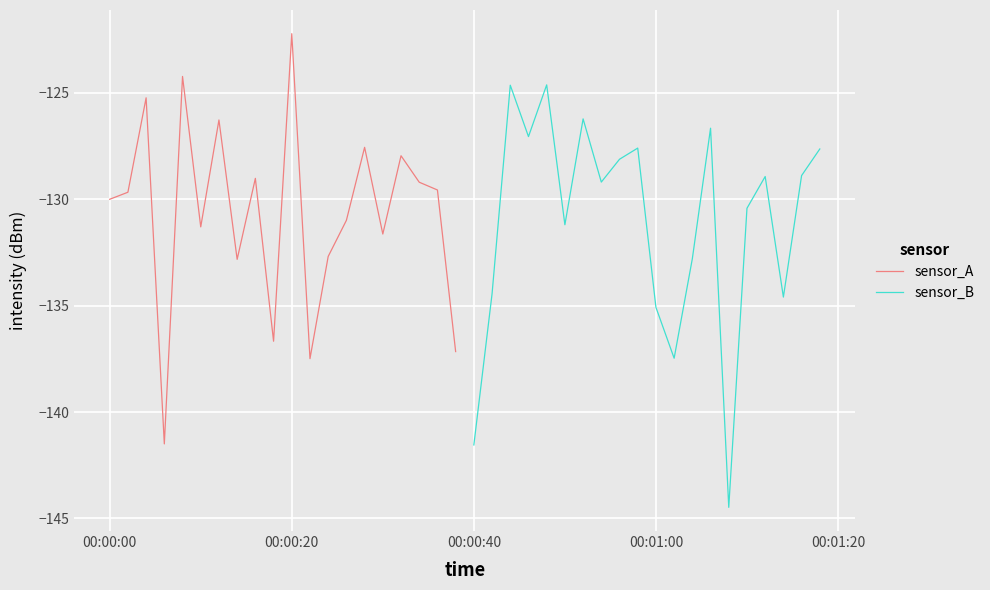

How many lines are shown in the chart?

2